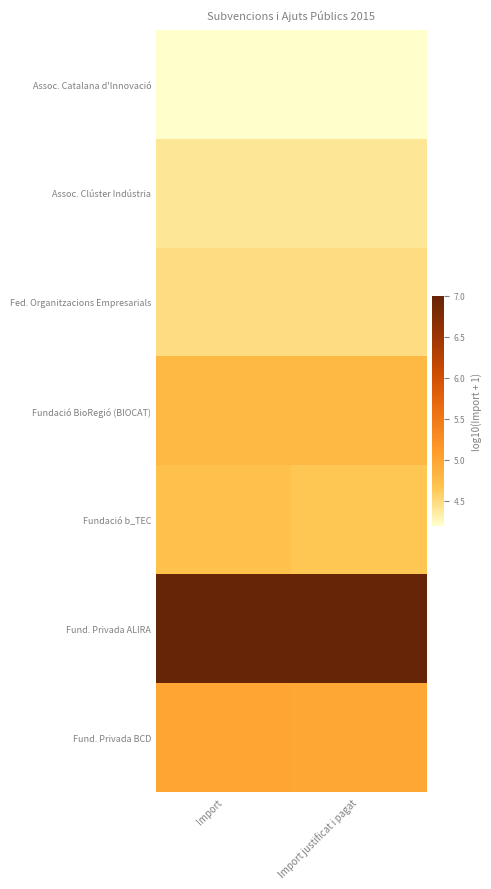

Reading left to right, transcribe all the data shown in this chart.

Assoc. Catalana d'Innovació: Import=4.2	Import justificat i pagat=4.2
Assoc. Clúster Indústria: Import=4.4	Import justificat i pagat=4.4
Fed. Organitzacions Empresarials: Import=4.5	Import justificat i pagat=4.5
Fundació BioRegió (BIOCAT): Import=4.8	Import justificat i pagat=4.8
Fundació b_TEC: Import=4.7	Import justificat i pagat=4.7
Fund. Privada ALIRA: Import=7.0	Import justificat i pagat=7.0
Fund. Privada BCD: Import=5.0	Import justificat i pagat=5.0